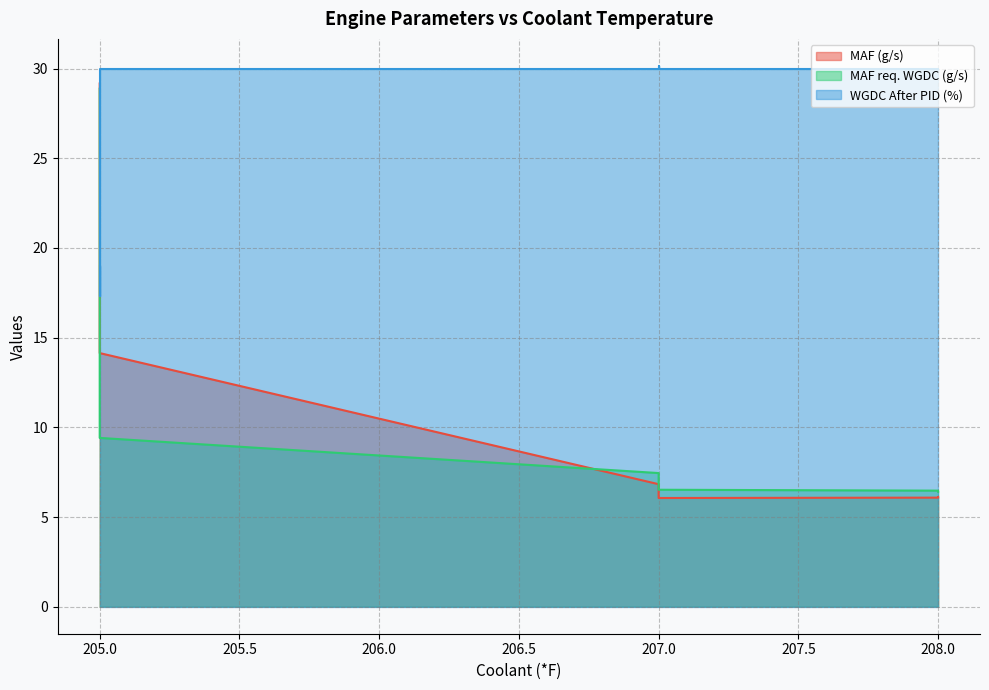

Where is MAF req. WGDC (g/s) nearest to the value 17?

205